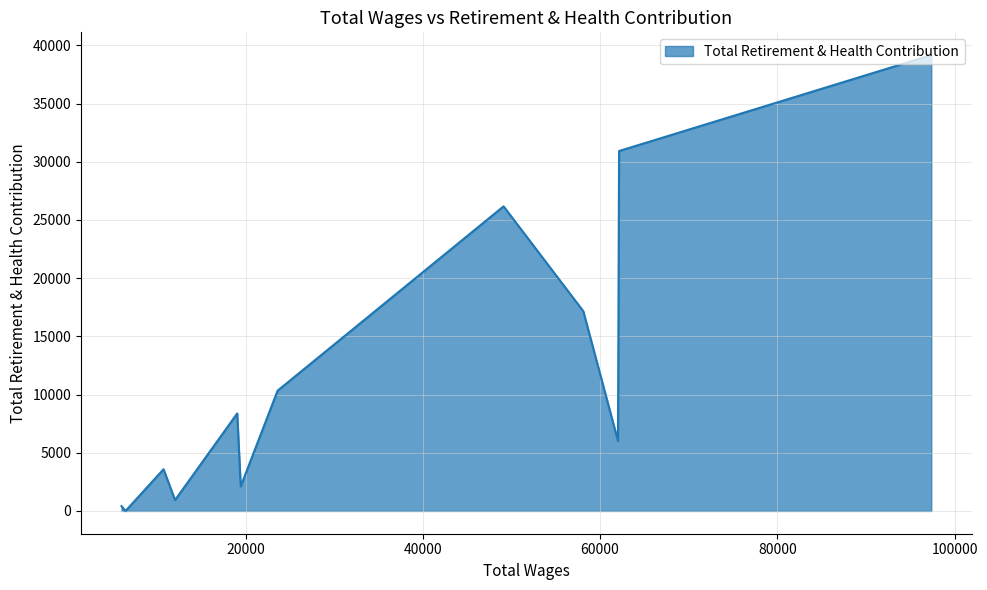

Reading left to right, what are all the values shown in this chart?

97375.0=39159	62142.0=30921	62019.0=6017	58106.0=17158	49108.0=26168	23602.0=10332	19441.0=2110	19047.0=8378	12034.0=938	10730.0=3583	6443.0=0	5988.0=413